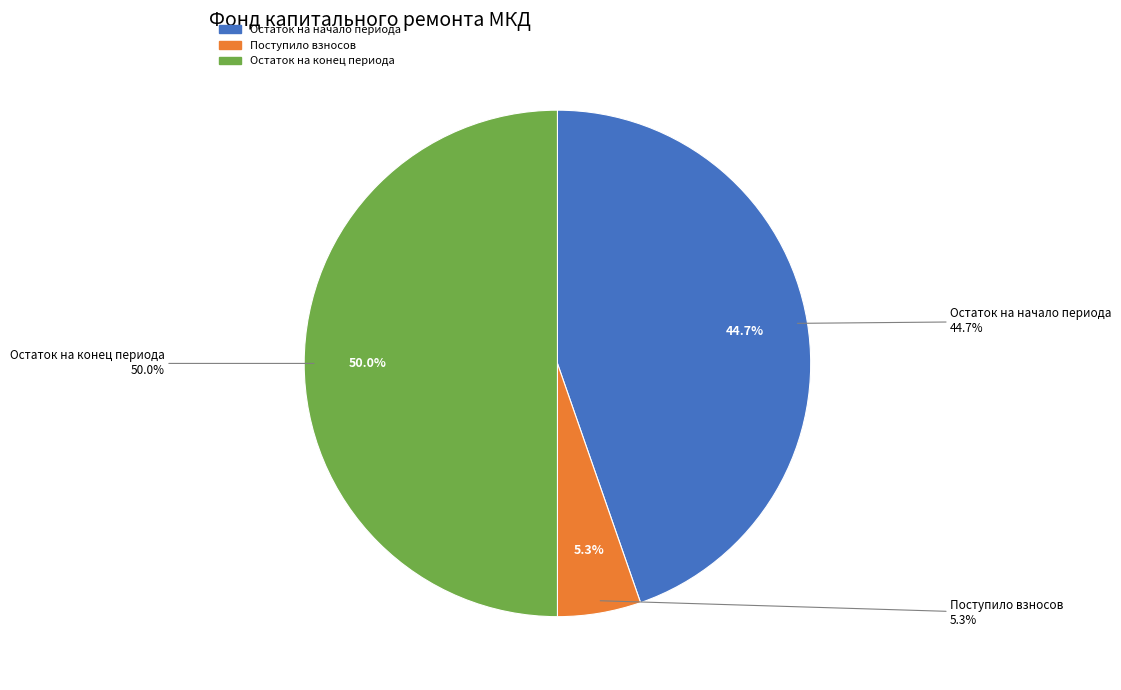

True or false: Остаток на начало периода accounts for 35% of the total.

False